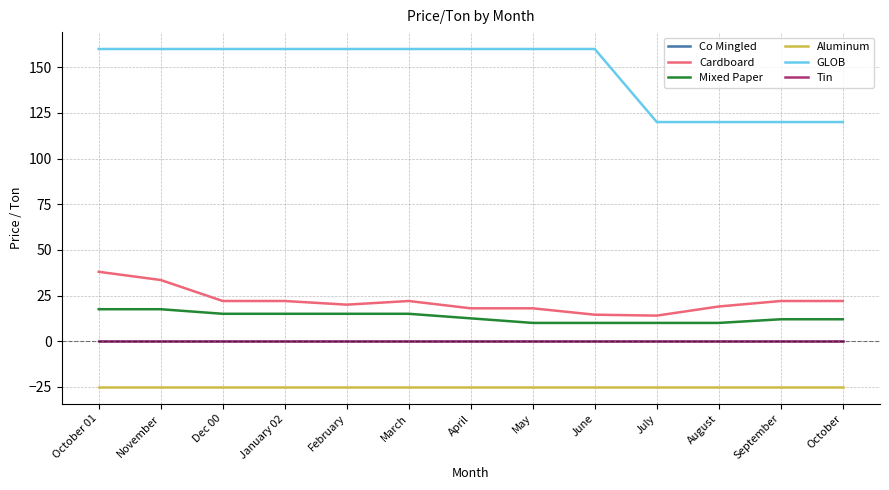

At how many categories does at least one series exceed 156?

9